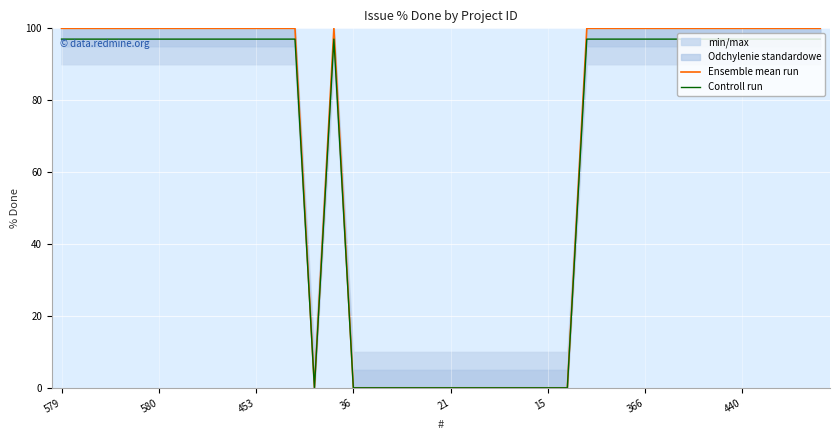

What is the difference between the maximum and minimum values in the Controll run series?

97